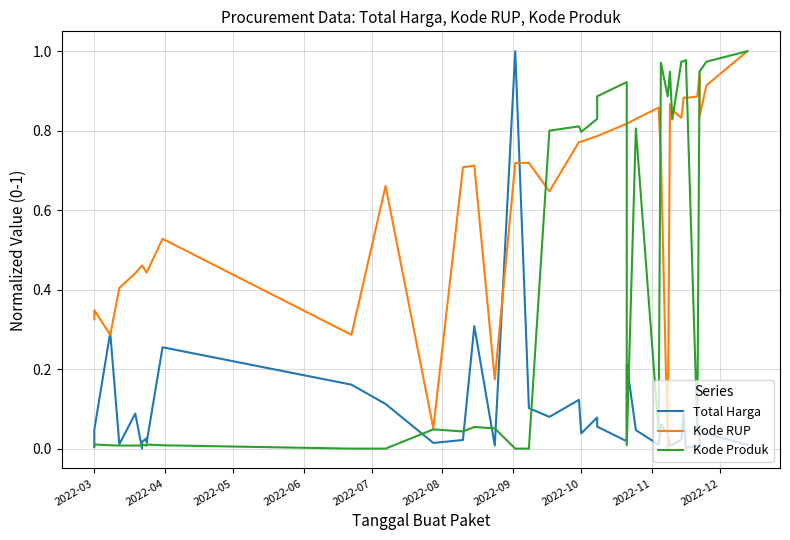

At which category does the chart reach its minimum across all series?

2022-08